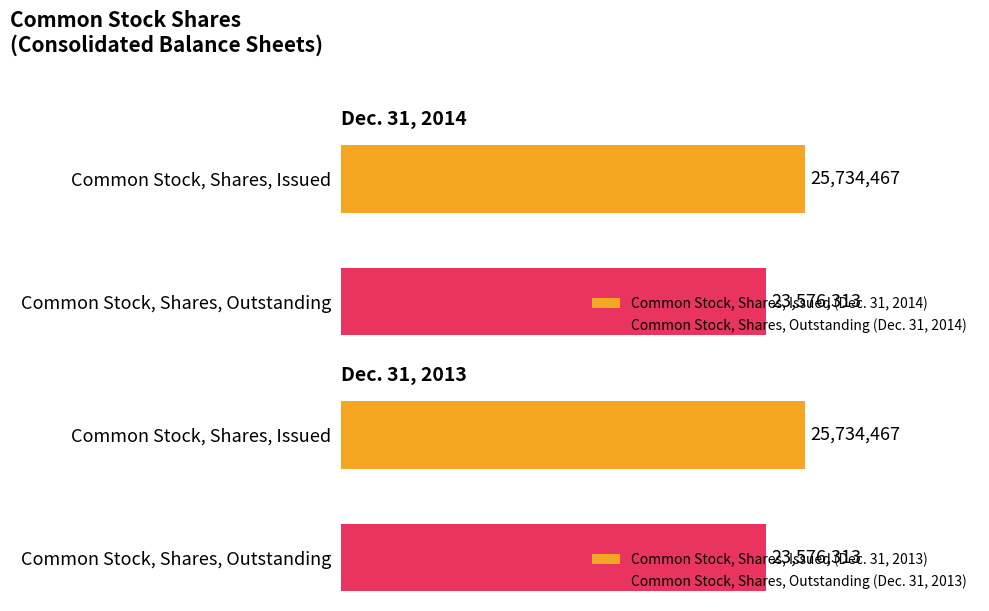

What is the label of the 2nd bar from the right?

Common Stock, Shares, Issued